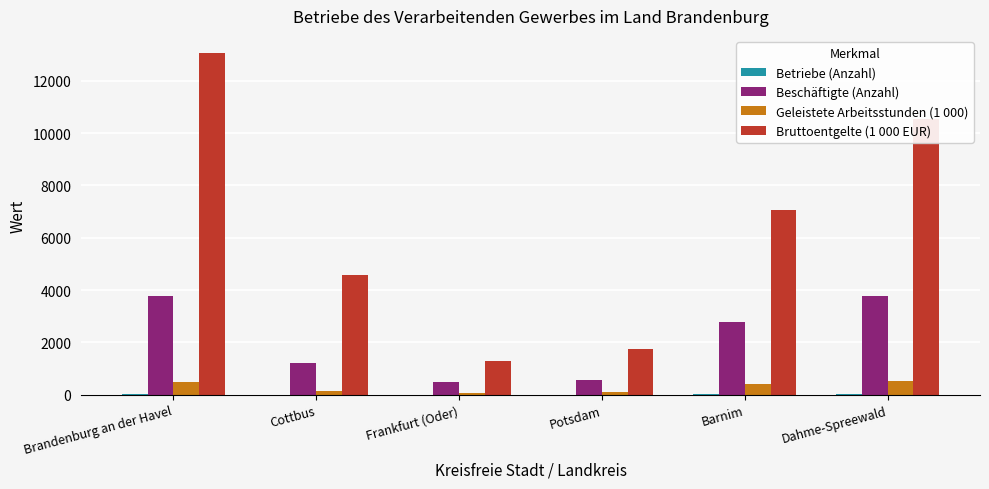

What is the maximum value shown in the chart?

13066